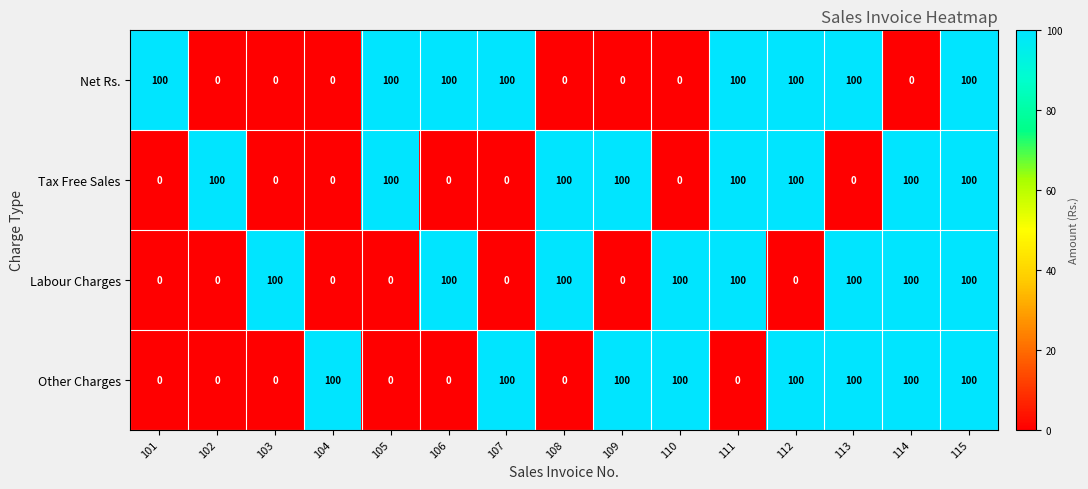

At which category is the sum across all series the highest?

115